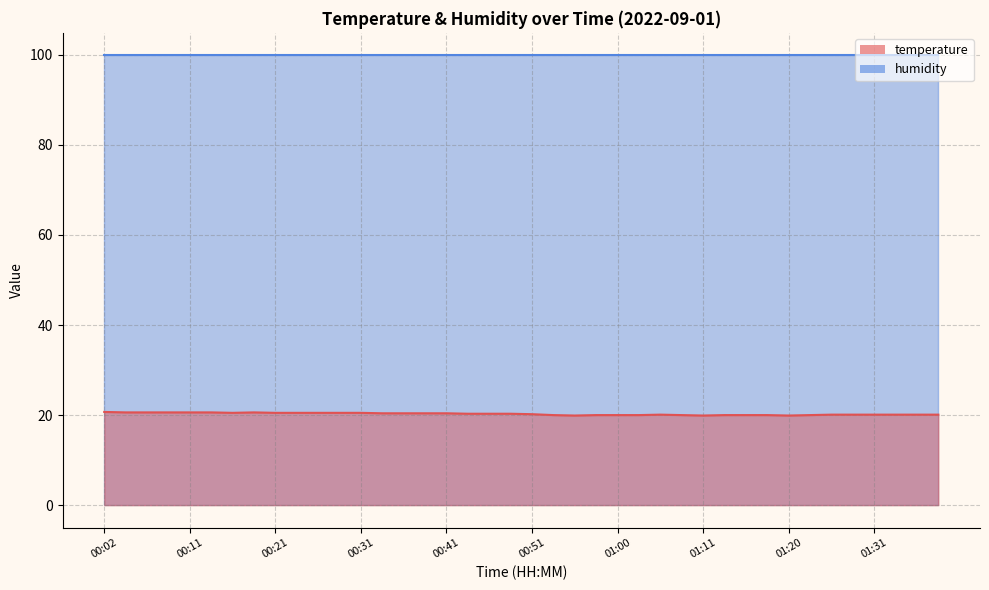

Between 01:11 and 00:58, which is larger?

00:58